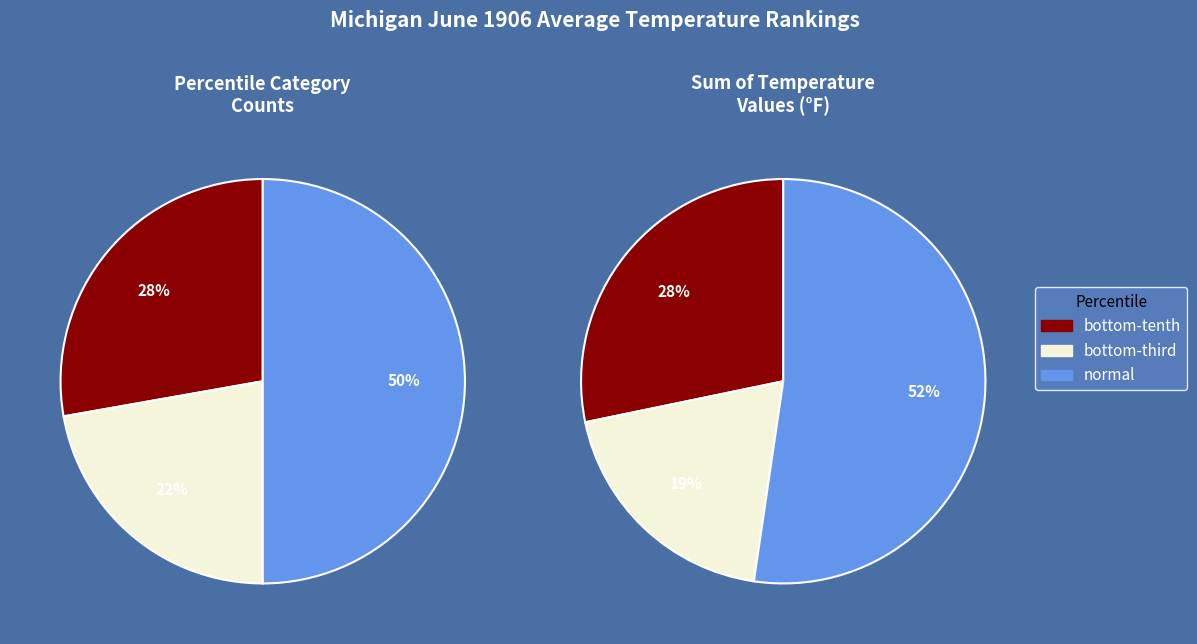

Rank the categories by value from lowest to highest.

bottom-third, bottom-tenth, normal